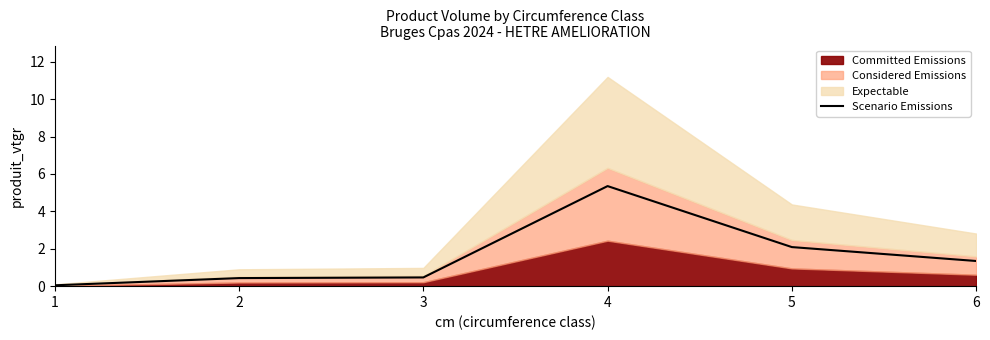

What is the average value?

1.6